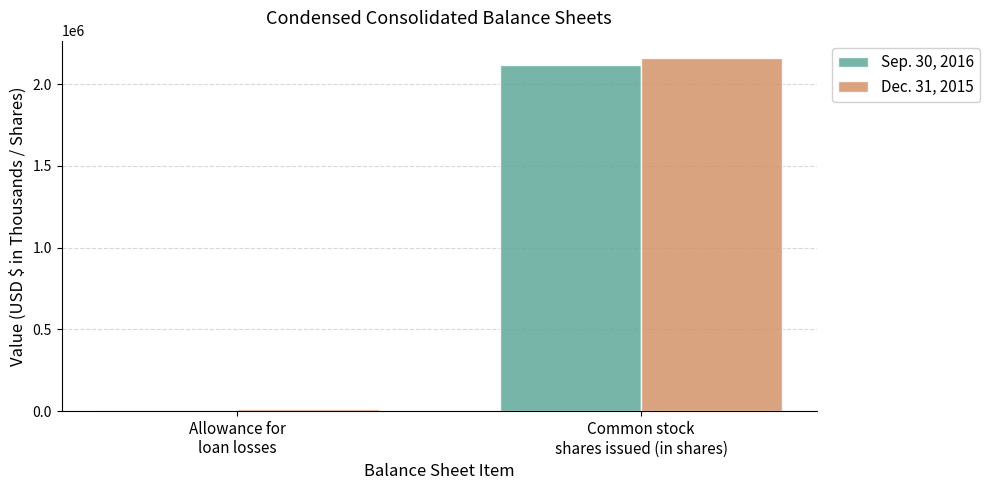

Which series has the largest total across all categories?

Dec. 31, 2015